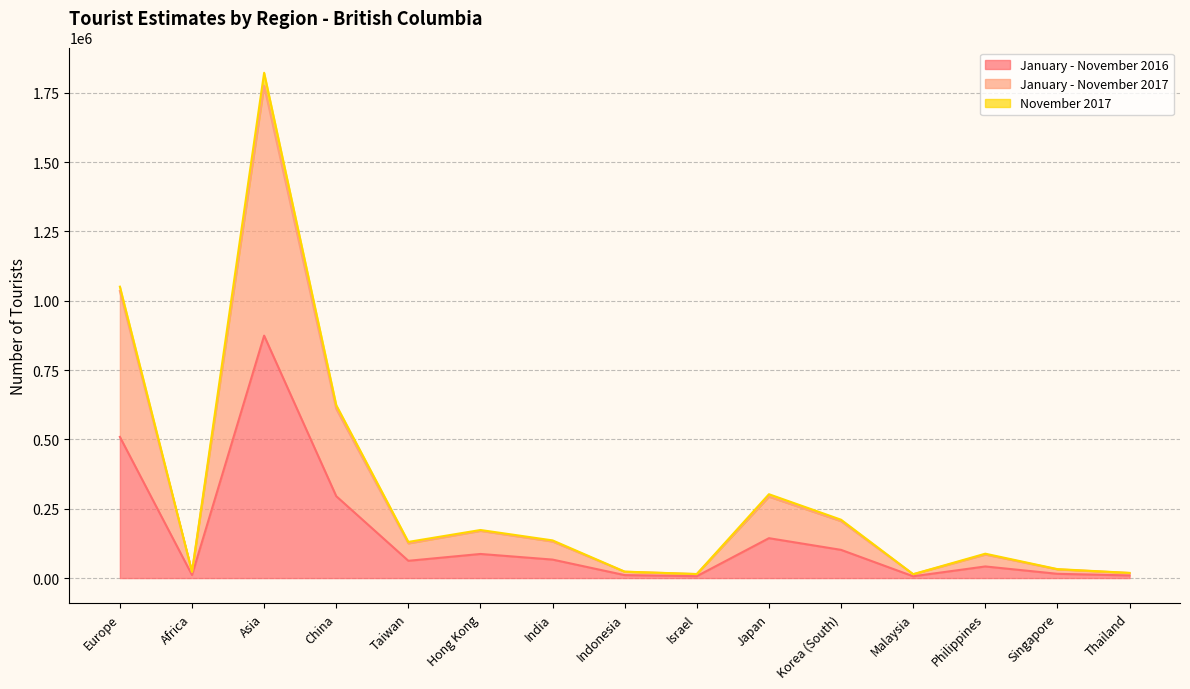

What is the average value of the January - November 2017 series?

303627